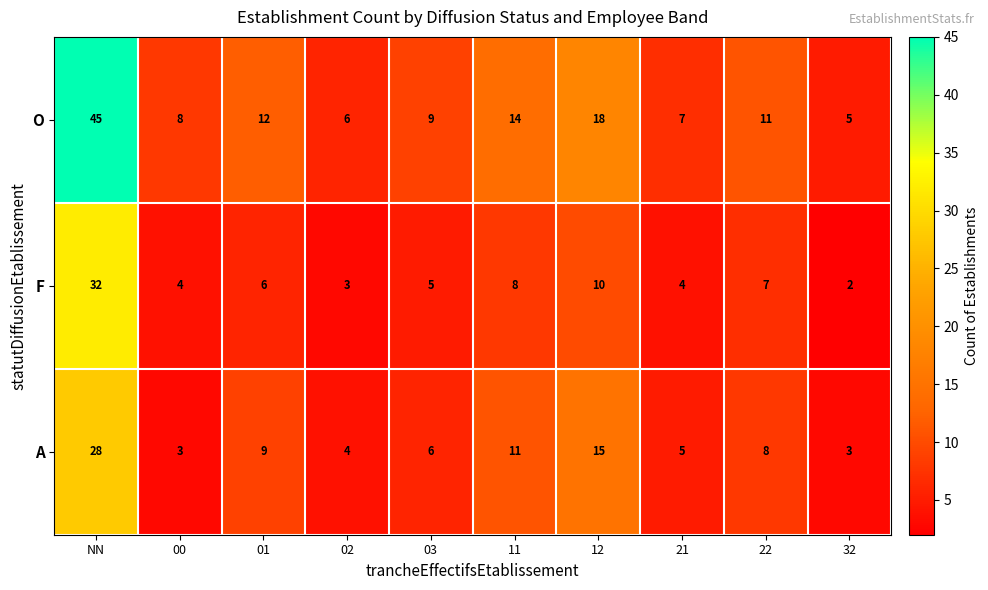

Which series has the largest total across all categories?

O